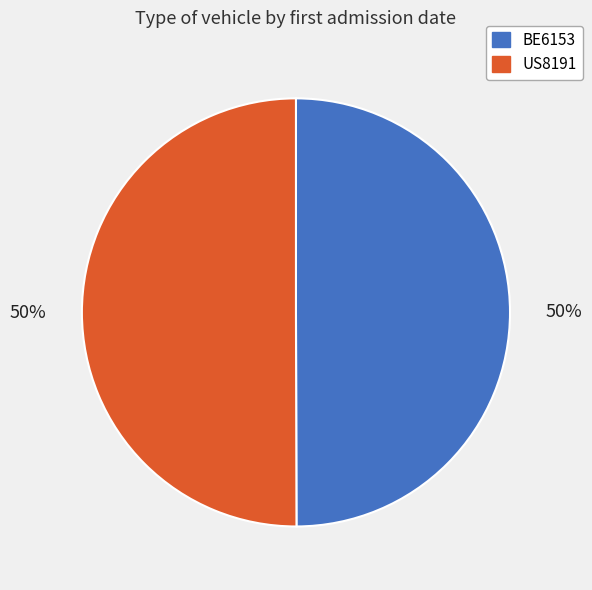

To the nearest percent, what is the combined percentage of US8191 and BE6153?

100%